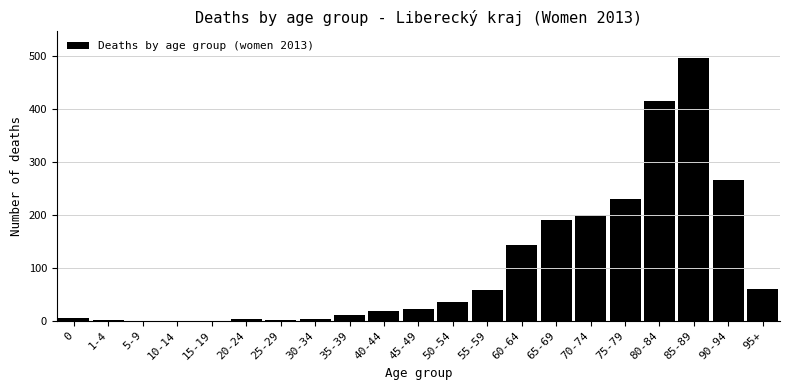

Is it true that the value at 35-39 is 11?

True